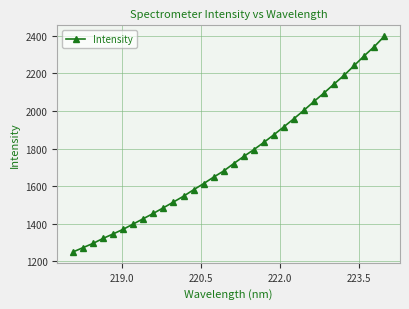

What is the greatest value displayed?

2398.8